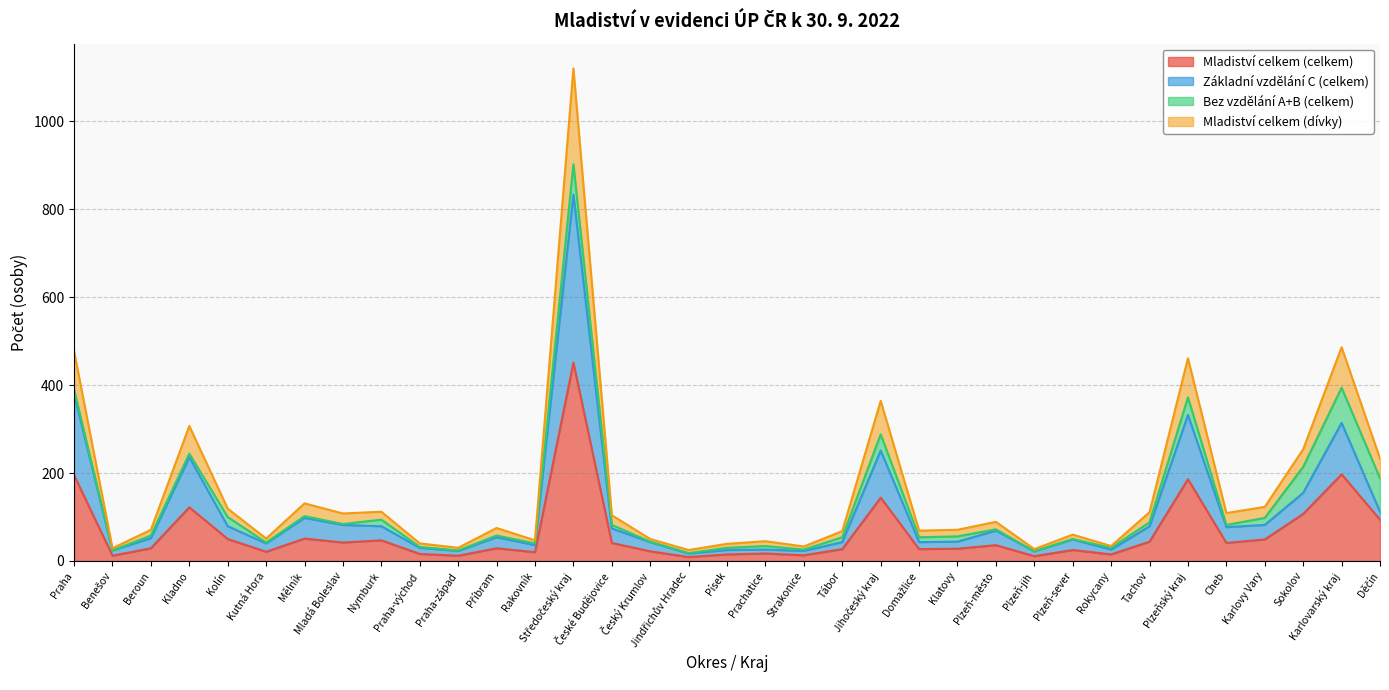

What is the highest value of the Mladiství celkem (celkem) series?

451